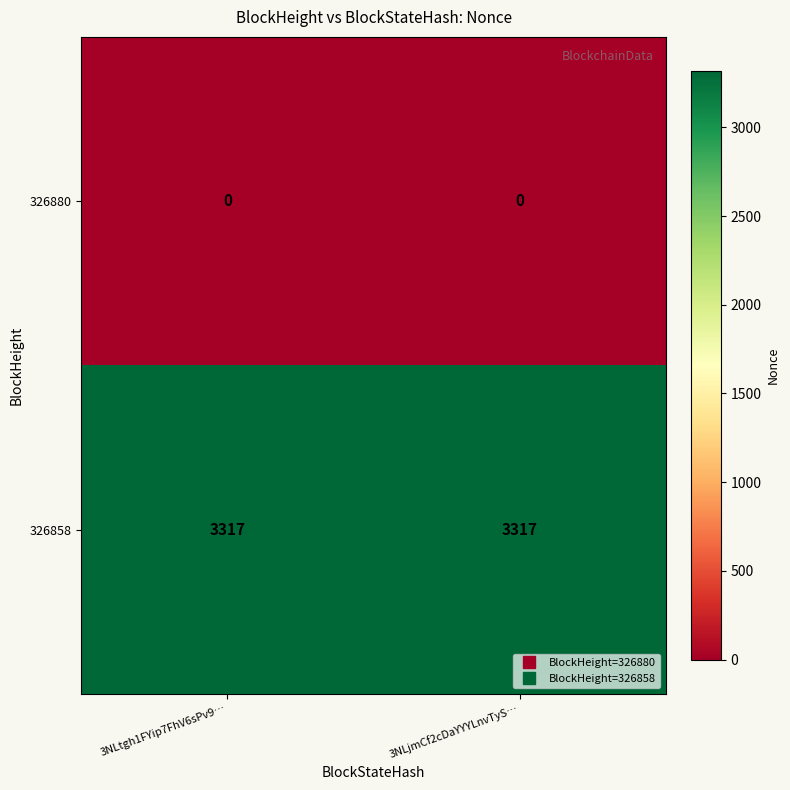

Rank the series by their maximum value, from lowest to highest.

326880, 326858